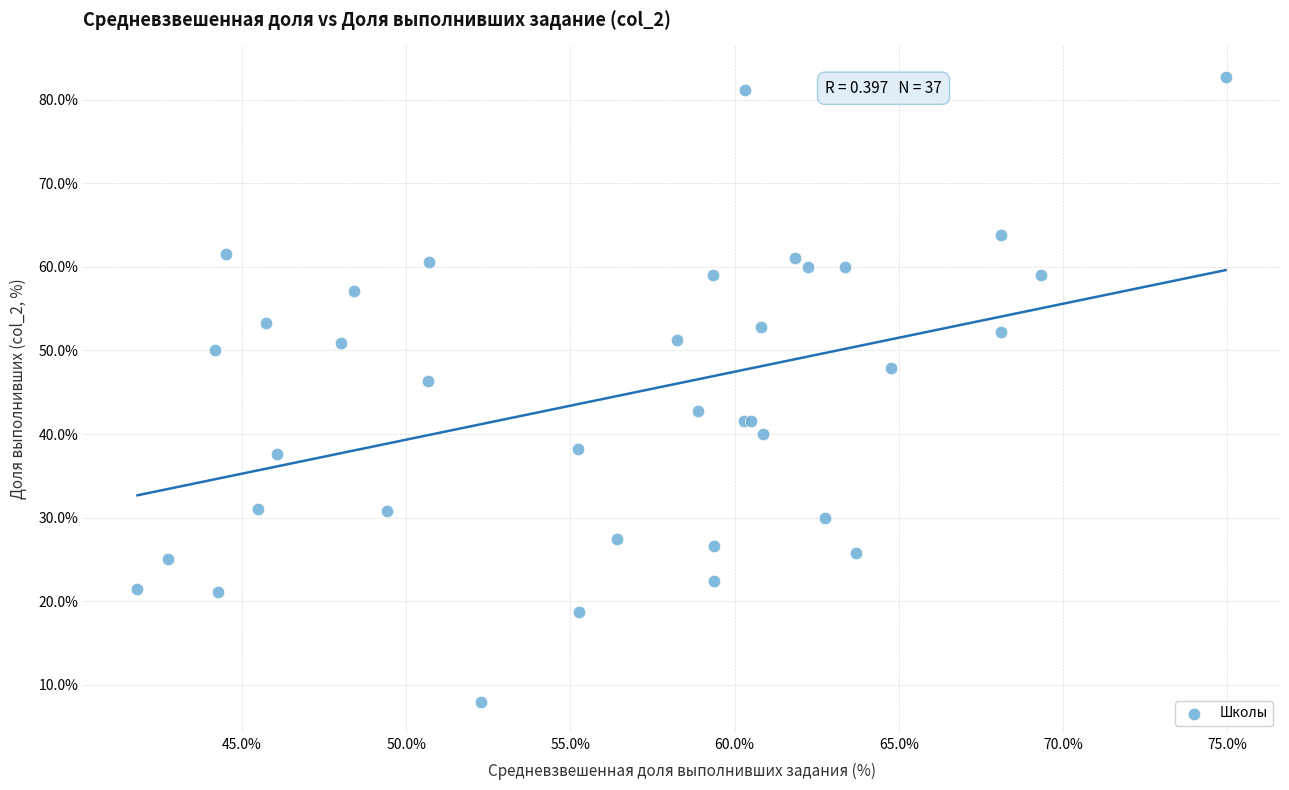

What Y value in the scatter plot is closest to 45?

46.3